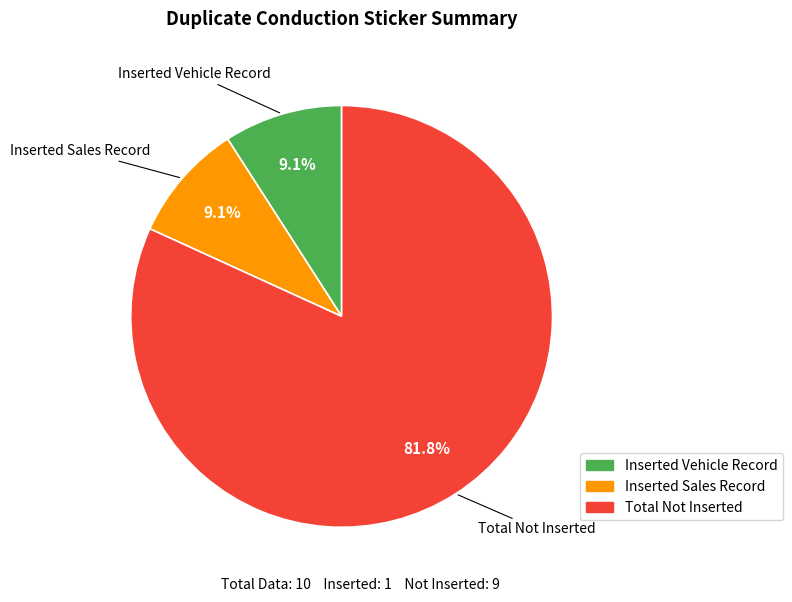

How many segments does this pie chart have?

3